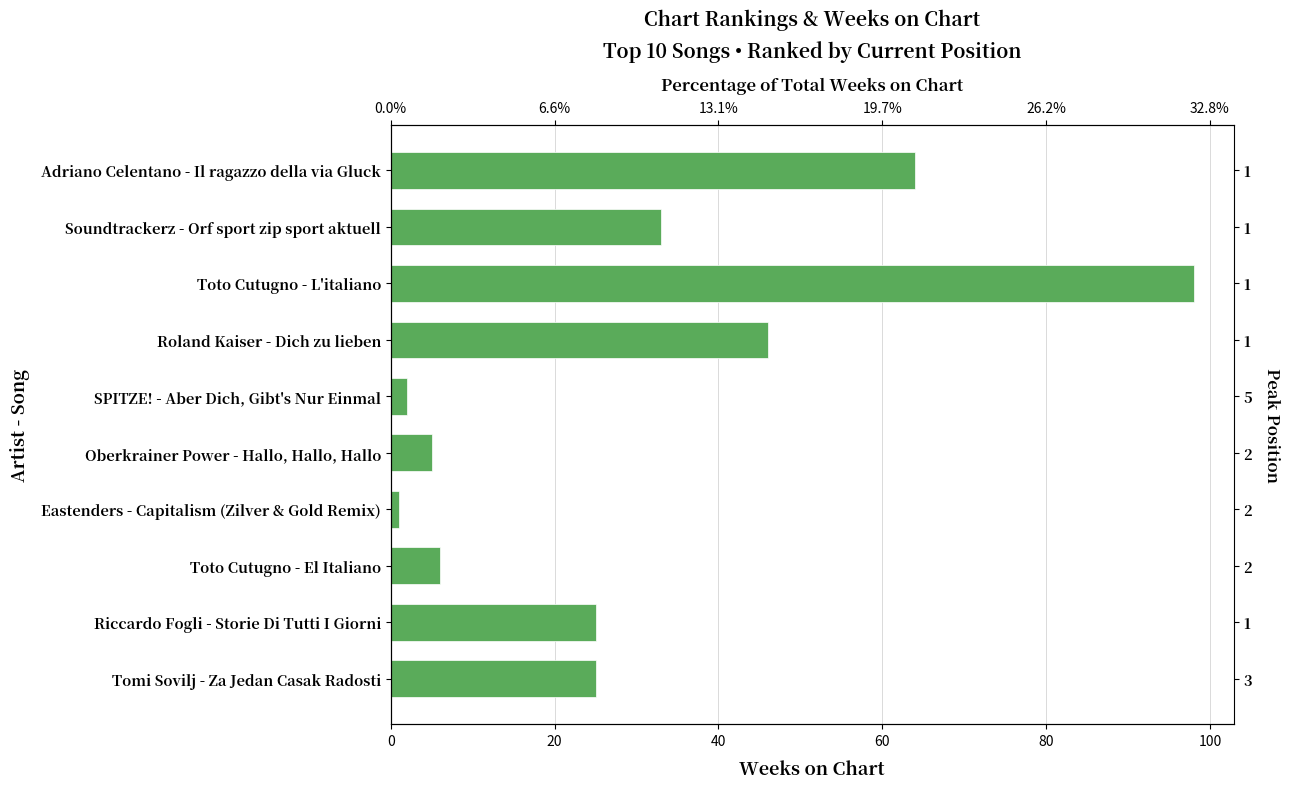

What is the average value?

30